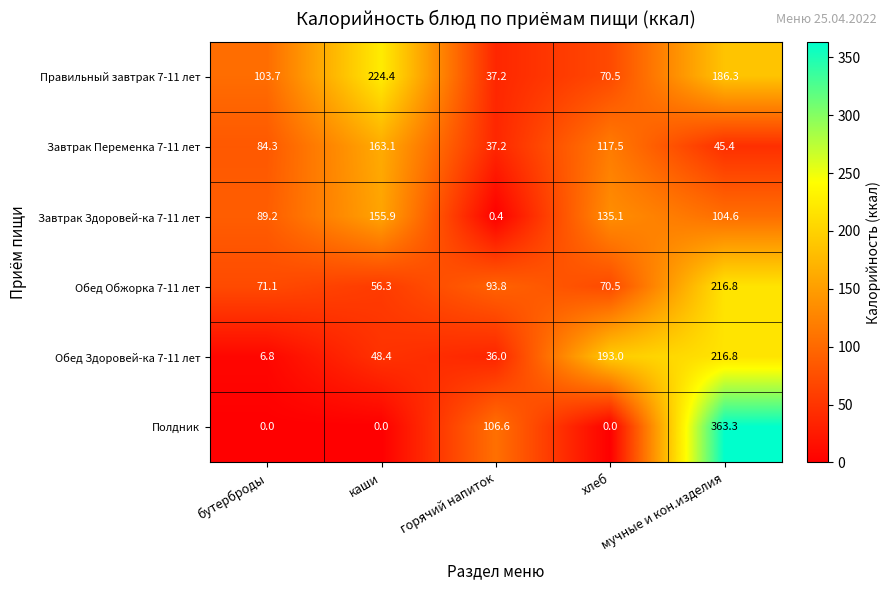

At how many categories does at least one series exceed 253?

1